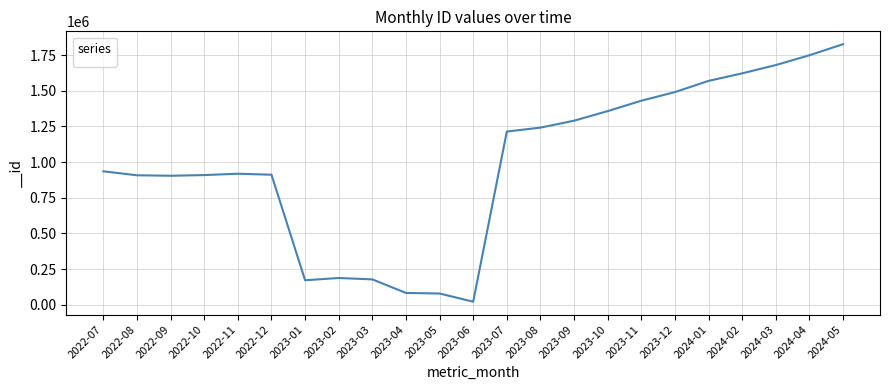

Between 2023-04 and 2022-09, which is larger?

2022-09